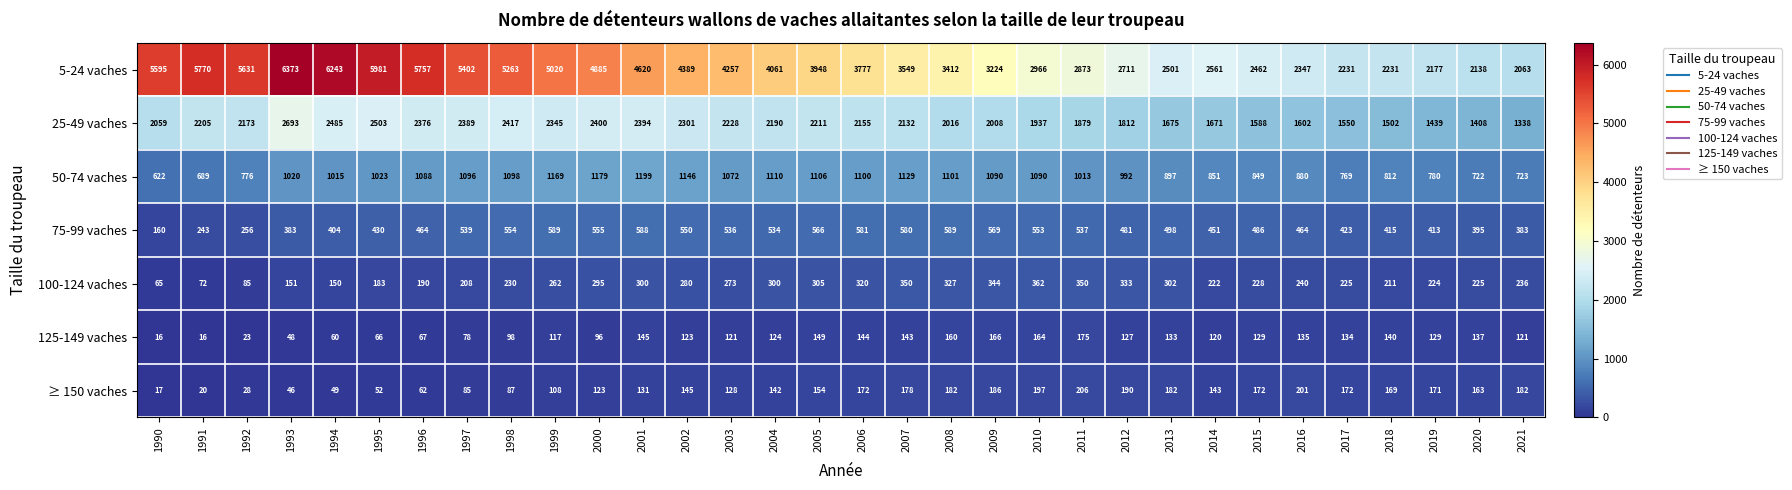

Which series has the largest total across all categories?

5-24 vaches